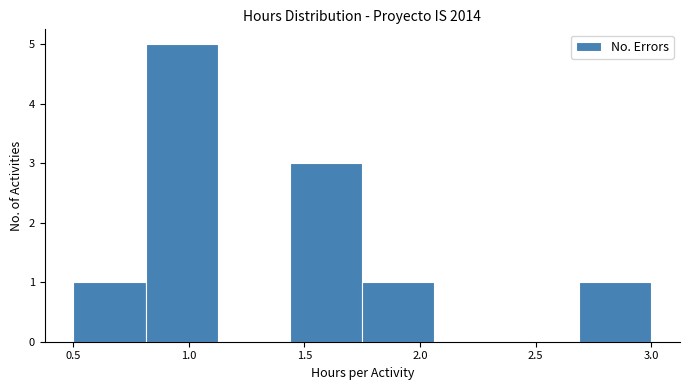

How tall is the bar that spans 0.50 to 0.80 on the x-axis? Neither the bar edges nor the heights are printed on the chart, so give them approximately, as read against the axes.

1